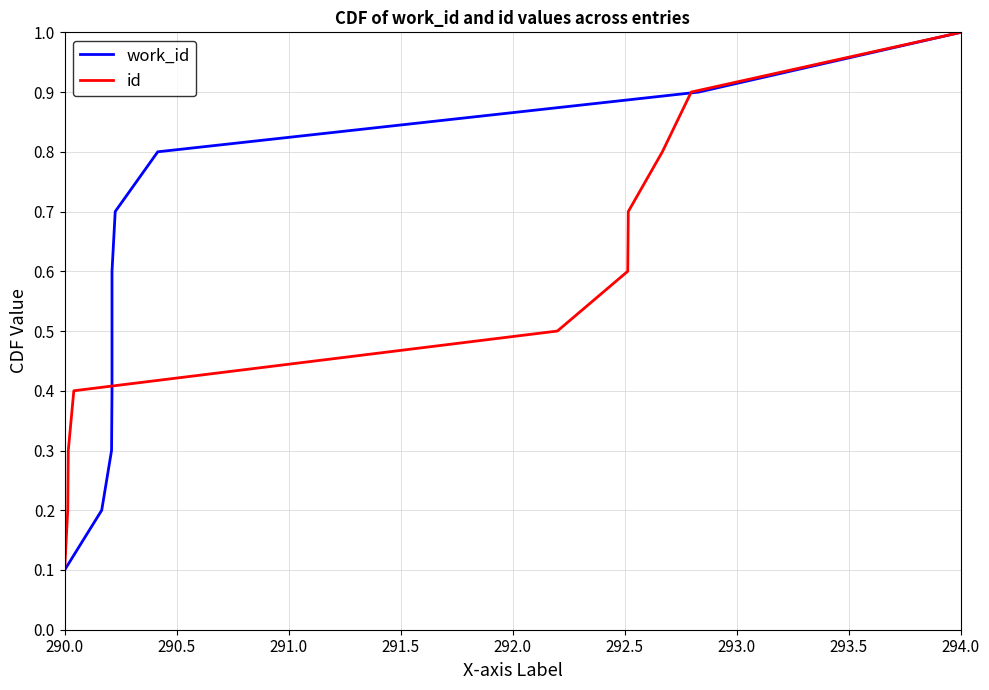

The value of id at 290.0 is 0.0. True or false?

False